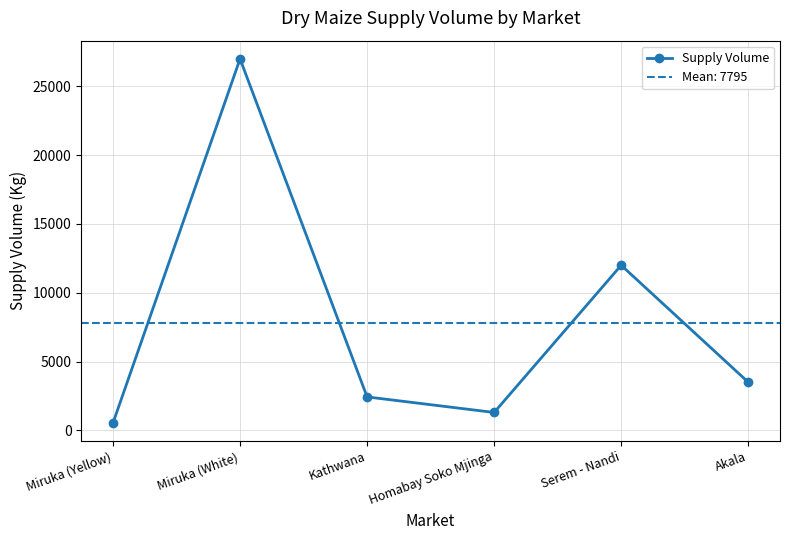

At which category does the data reach its first local peak?

Miruka (White)